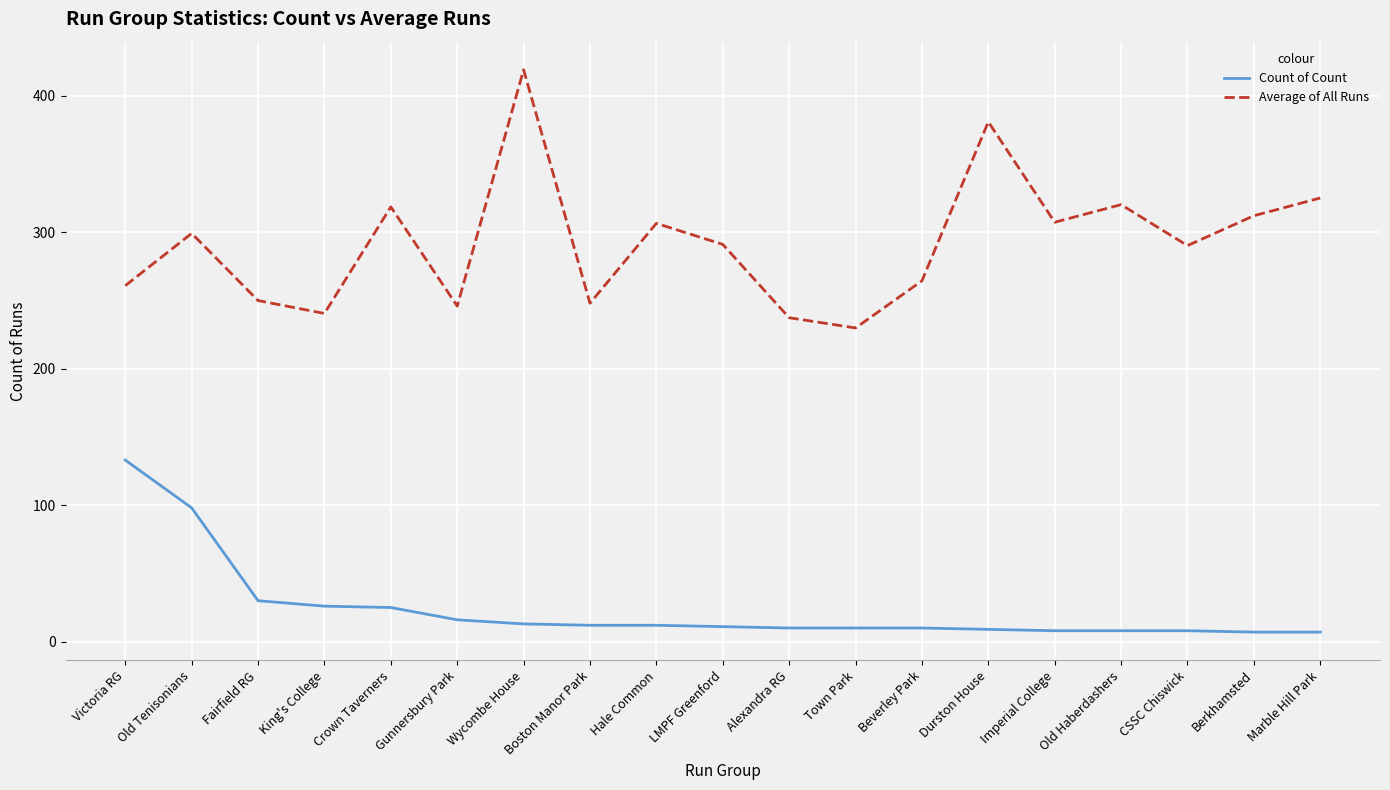

Where does the Count of Count series first go above 11?

Victoria RG